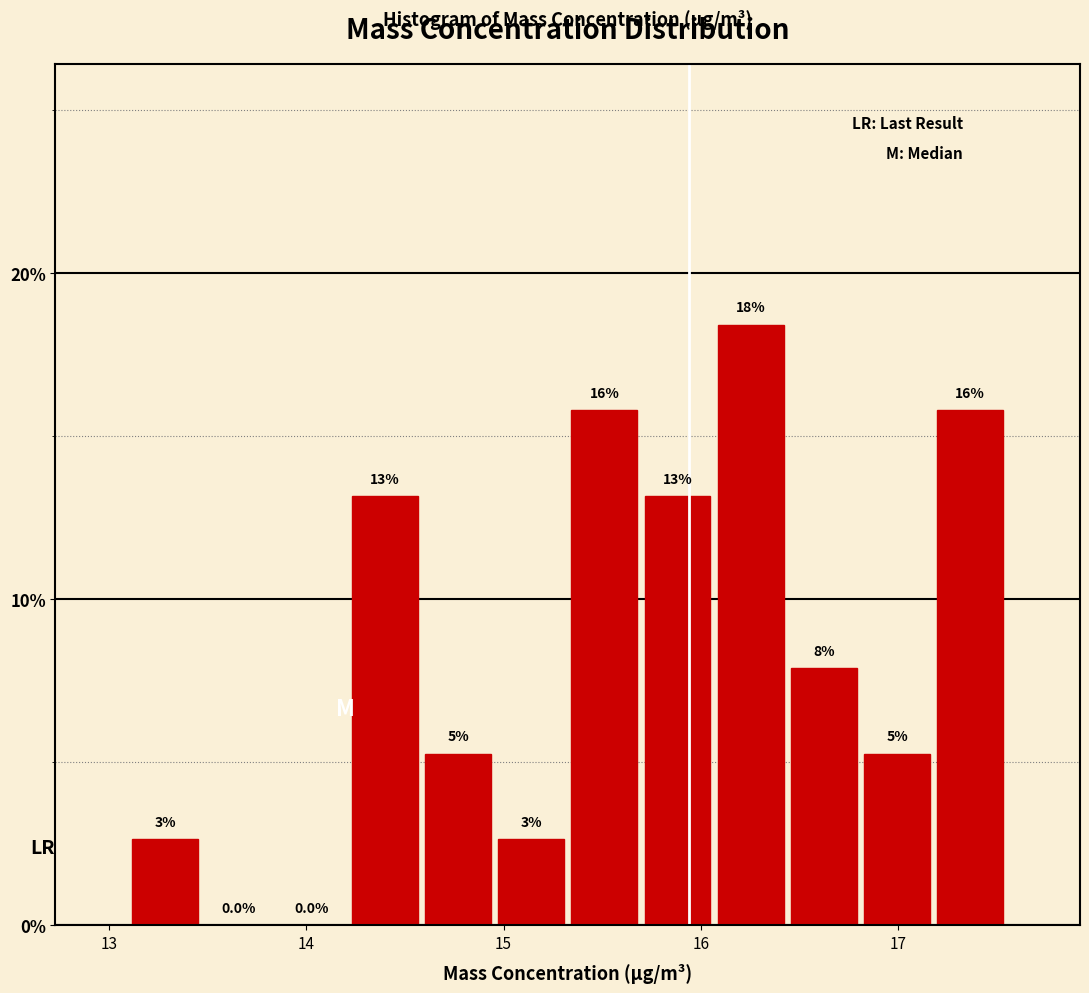

Around what value on the x-axis is the tallest bar? Give the approximate position of its centre, as read against the axis.

16.3